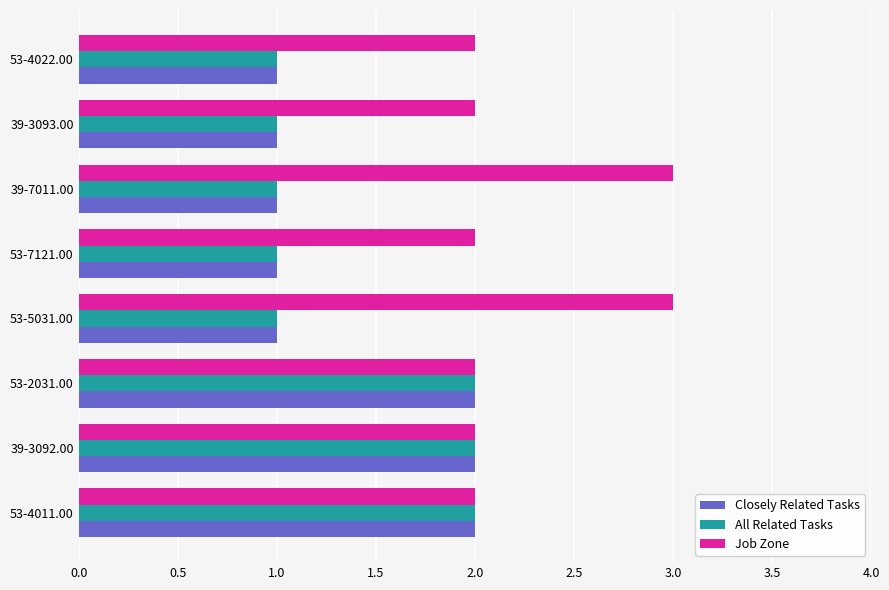

True or false: All Related Tasks has a value of 2 at 53-4022.00.

False